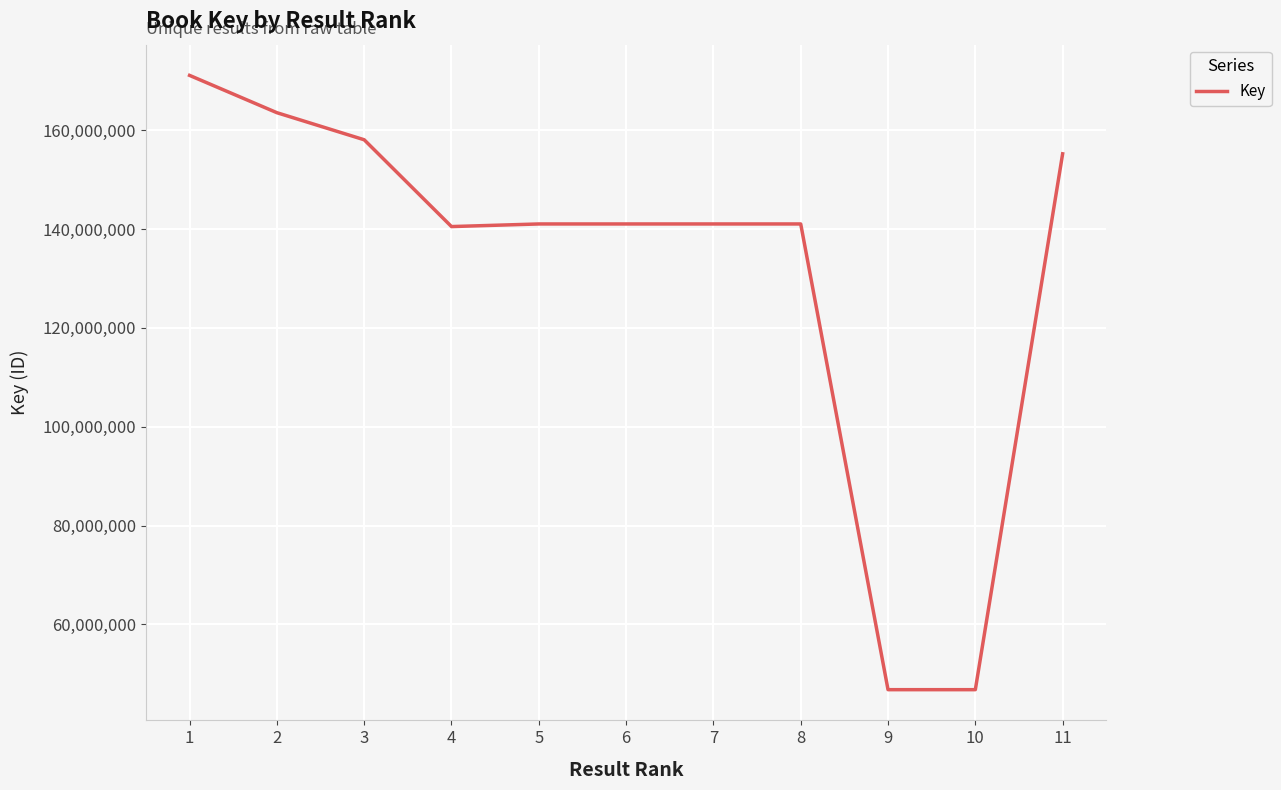

Approximately how many times larger is the value at 5 compared to 1?

0.8